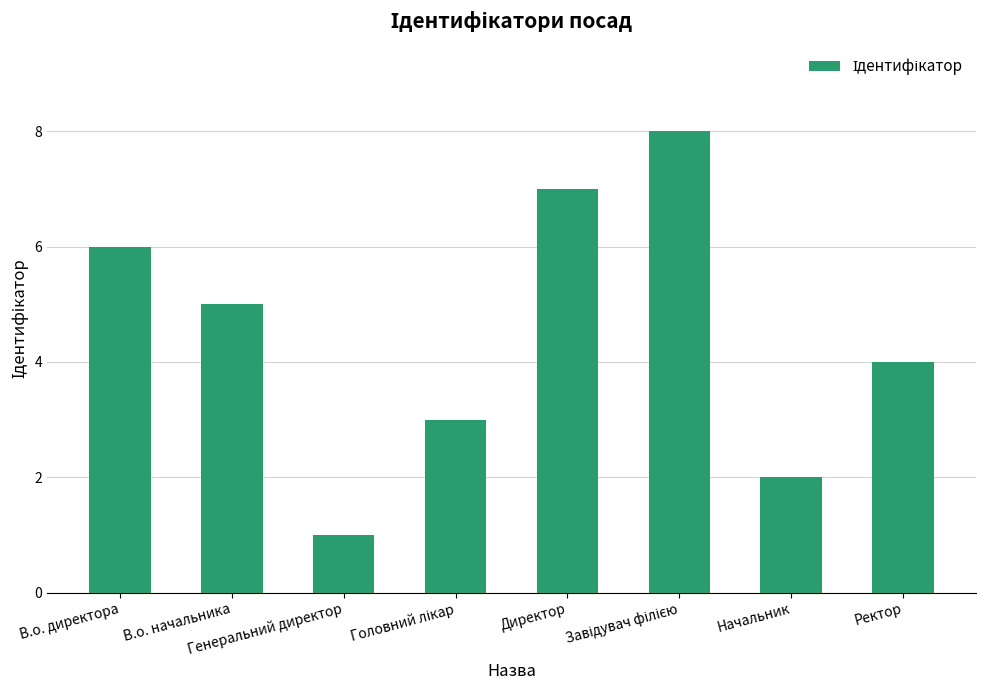

How many distinct data groups are displayed?

1